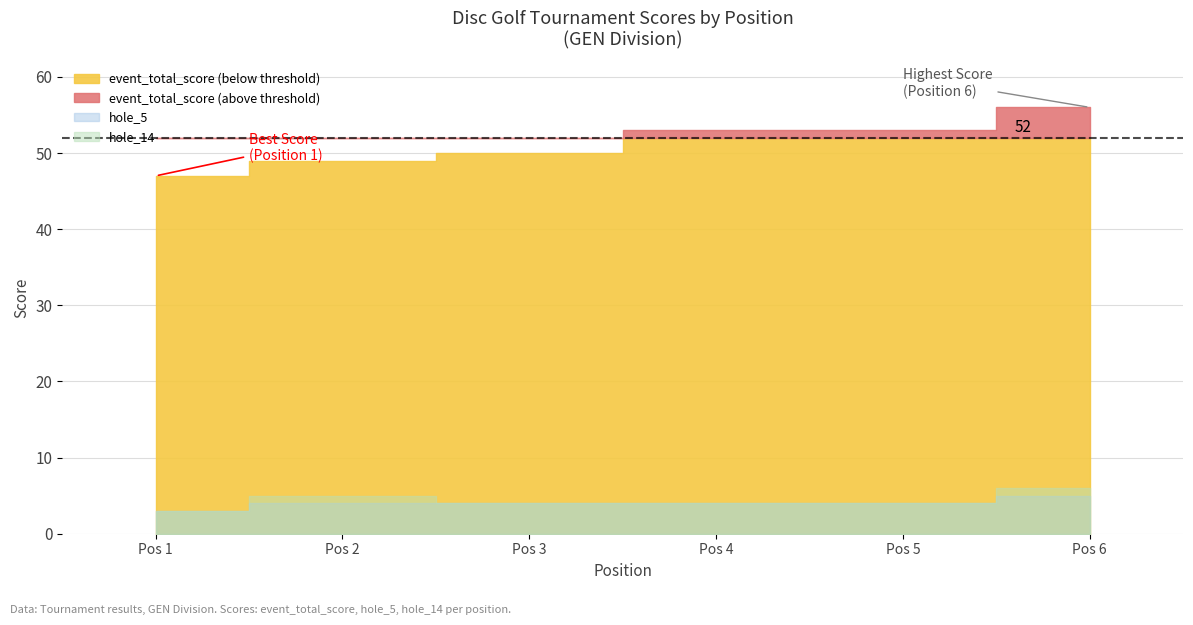

True or false: hole_14 and hole_2 intersect in this chart.

False